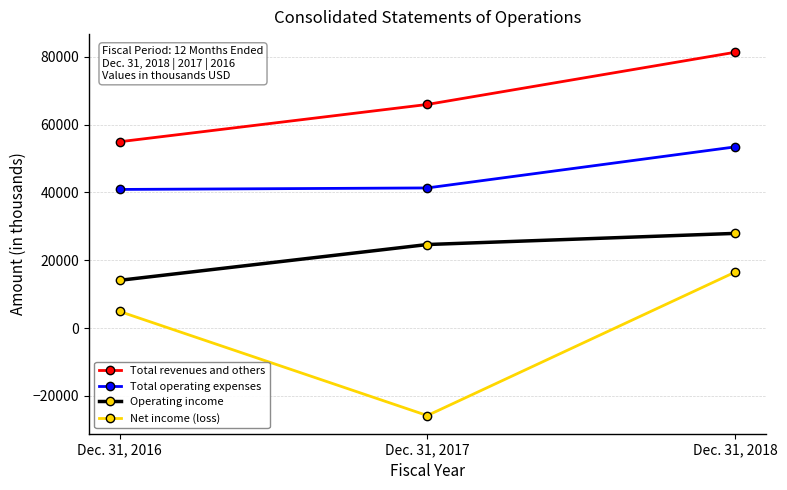

How many data points in Net income (loss) are less than 4889?

1